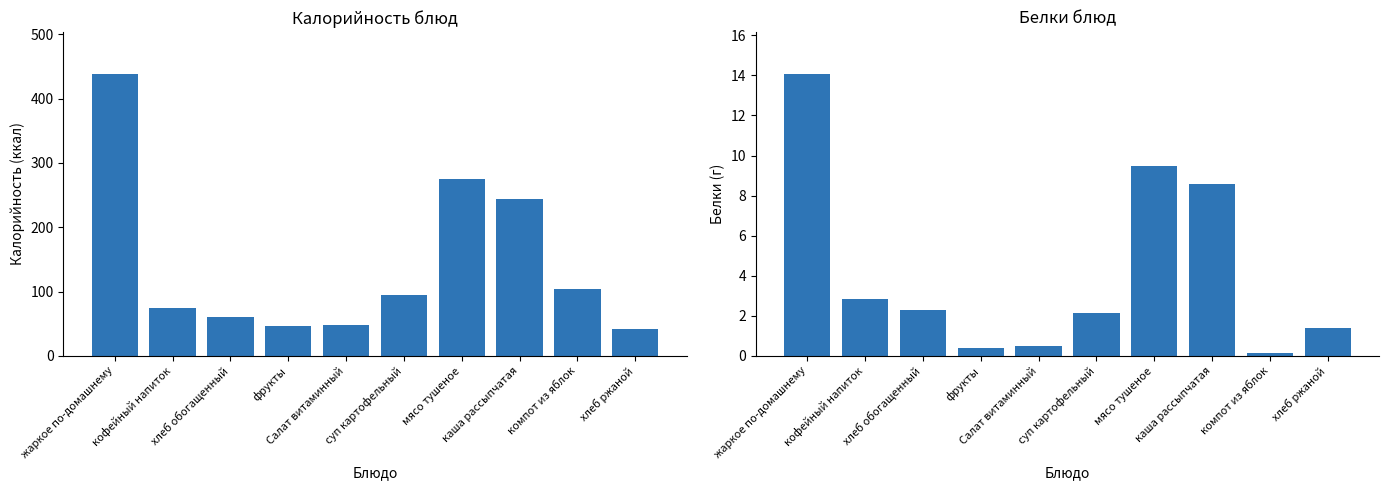

What is the value of the Калорийность bar at the 8th from the left?

243.8